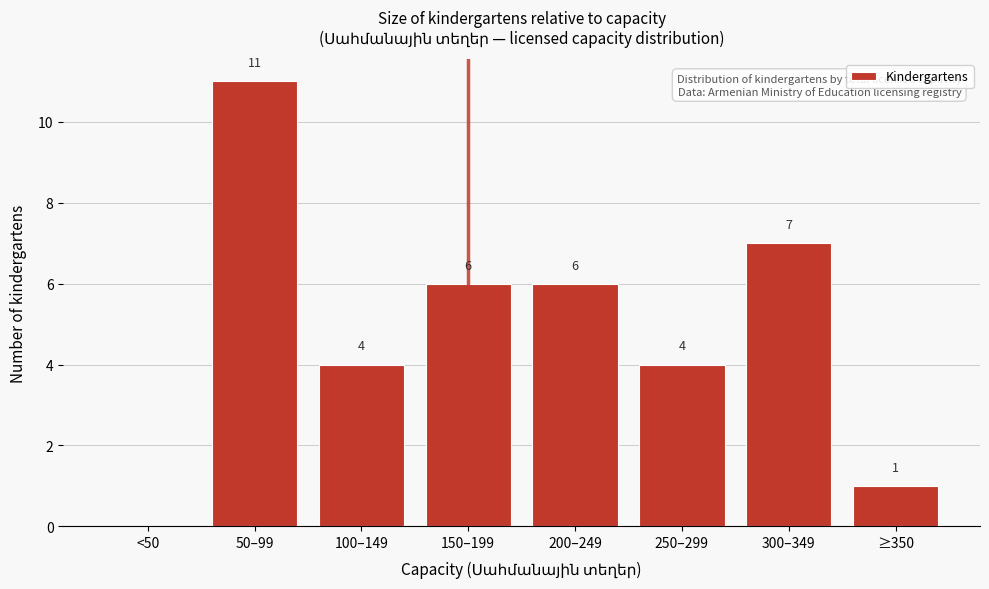

Reading right to left, transcribe all the data shown in this chart.

≥350=1	300–349=7	250–299=4	200–249=6	150–199=6	100–149=4	50–99=11	<50=0